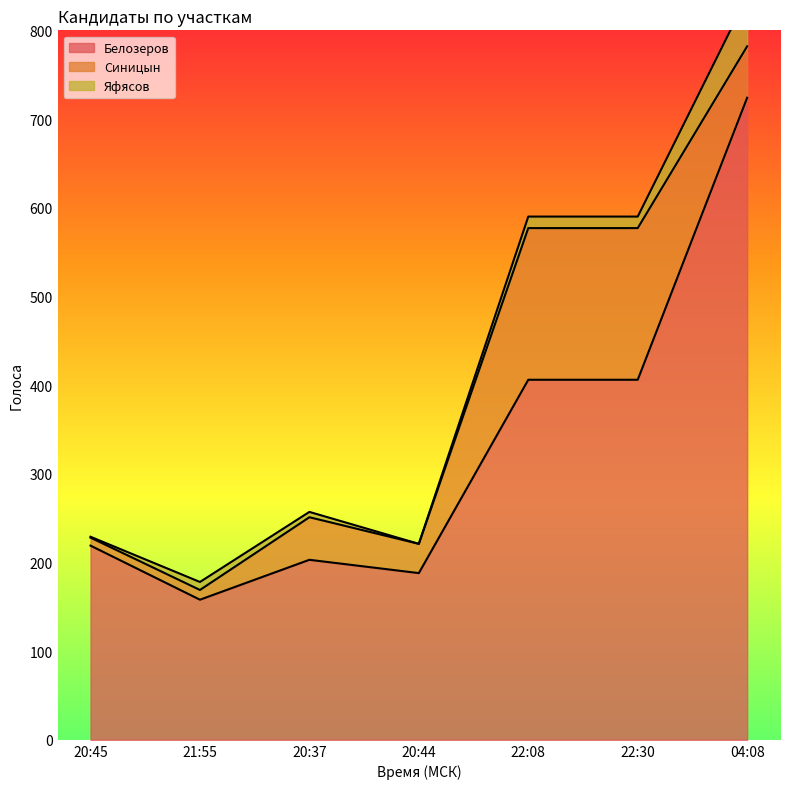

Which series changed the most between 22:30 and 04:08?

Белозеров